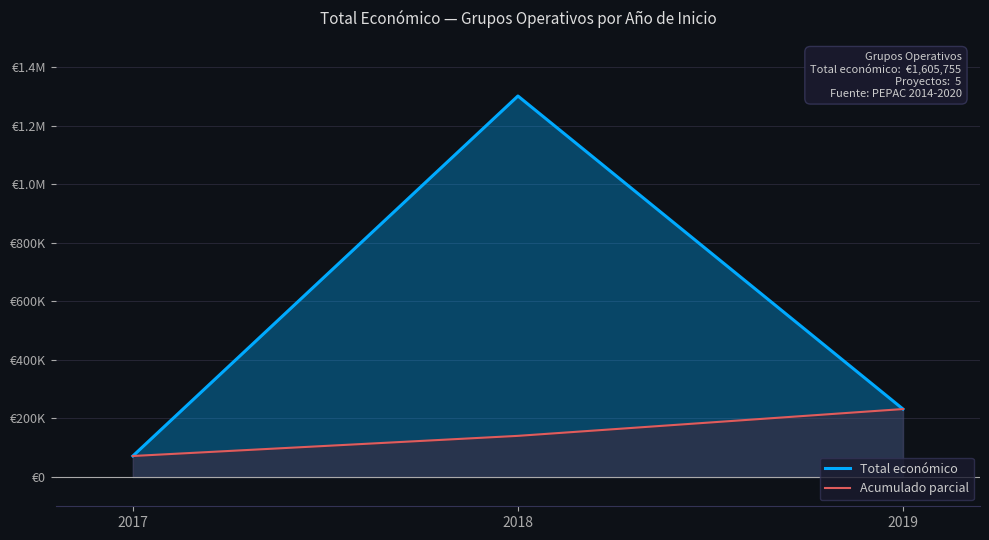

How many distinct data groups are displayed?

2